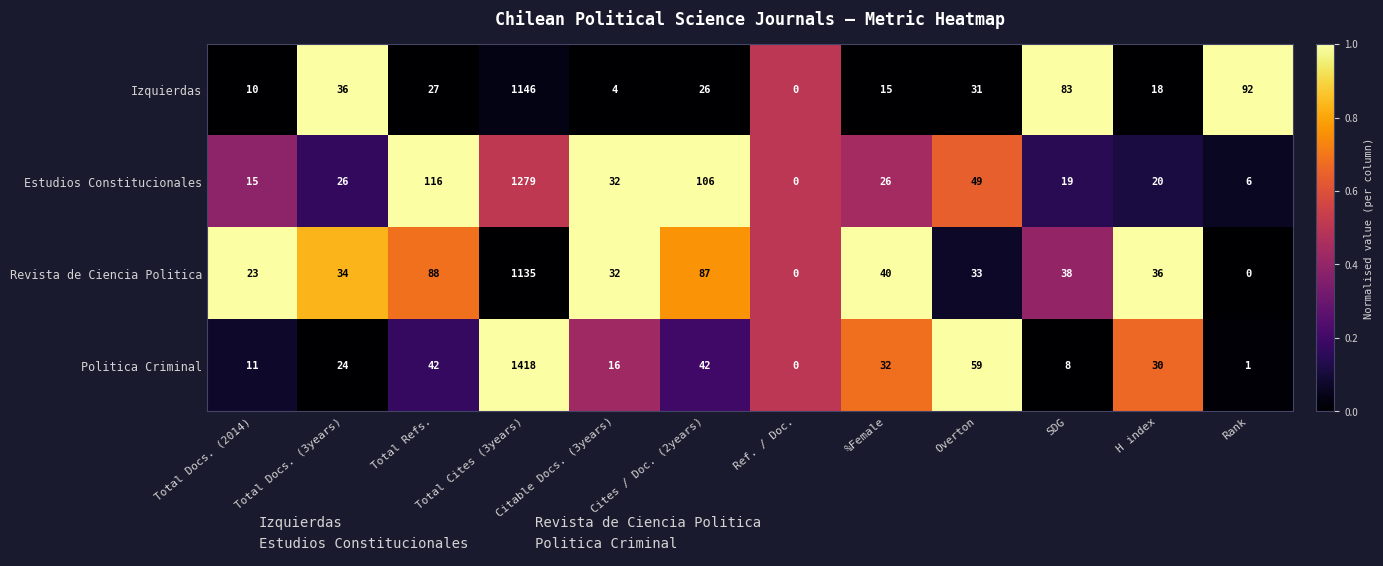

Which series has the widest spread of values?

Politica Criminal